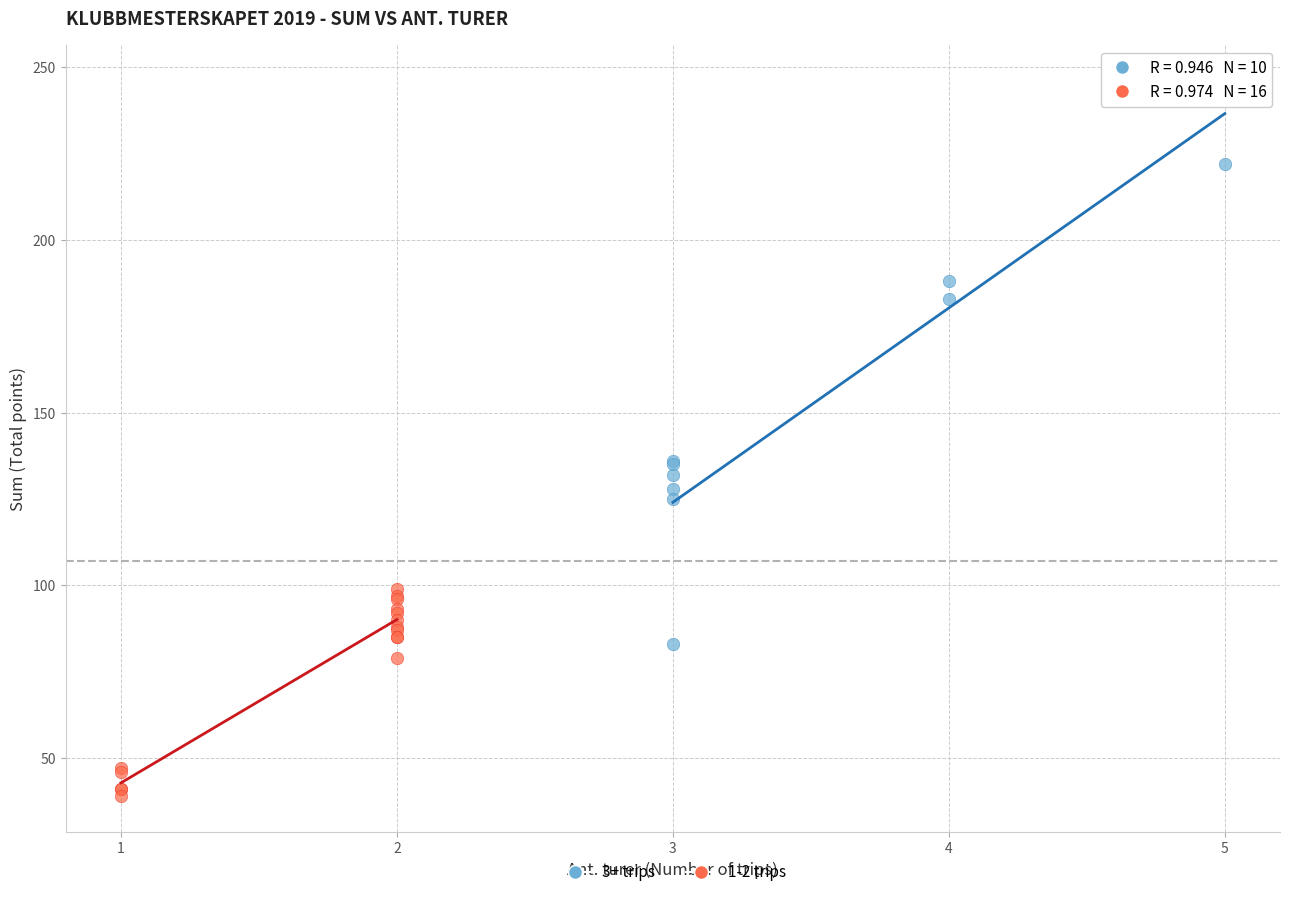

Which series has the widest spread of Y values?

3+ trips